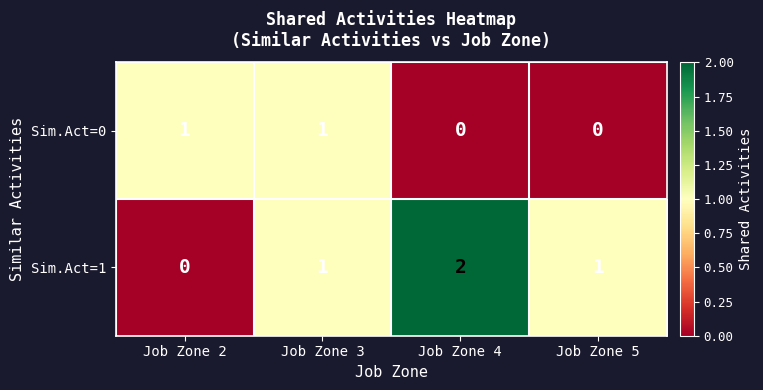

How many Sim.Act=1 values are between 1 and 2?

3